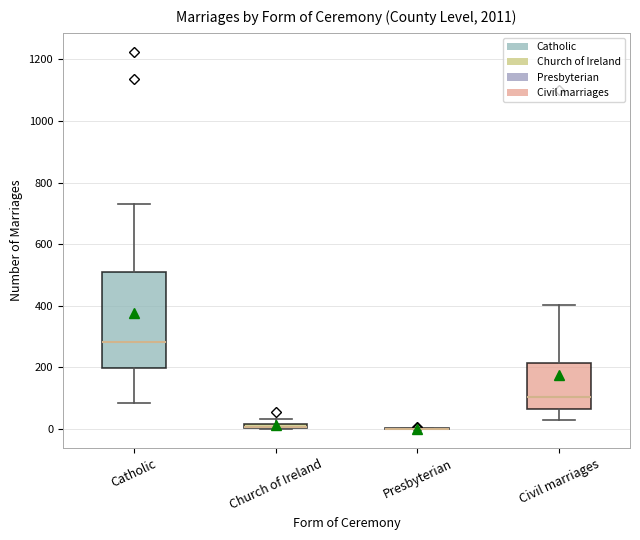

Comparing the boxes themselves (not the whiskers), which one is the tallest?

Catholic